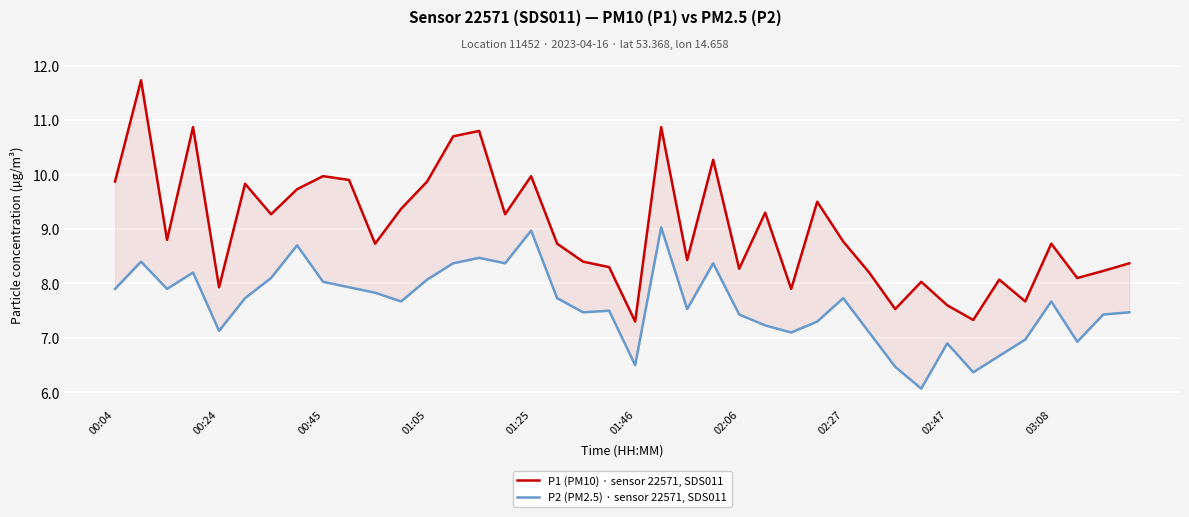

True or false: P1 (PM10) · sensor 22571, SDS011 has a value of 10.3 at 23.

True